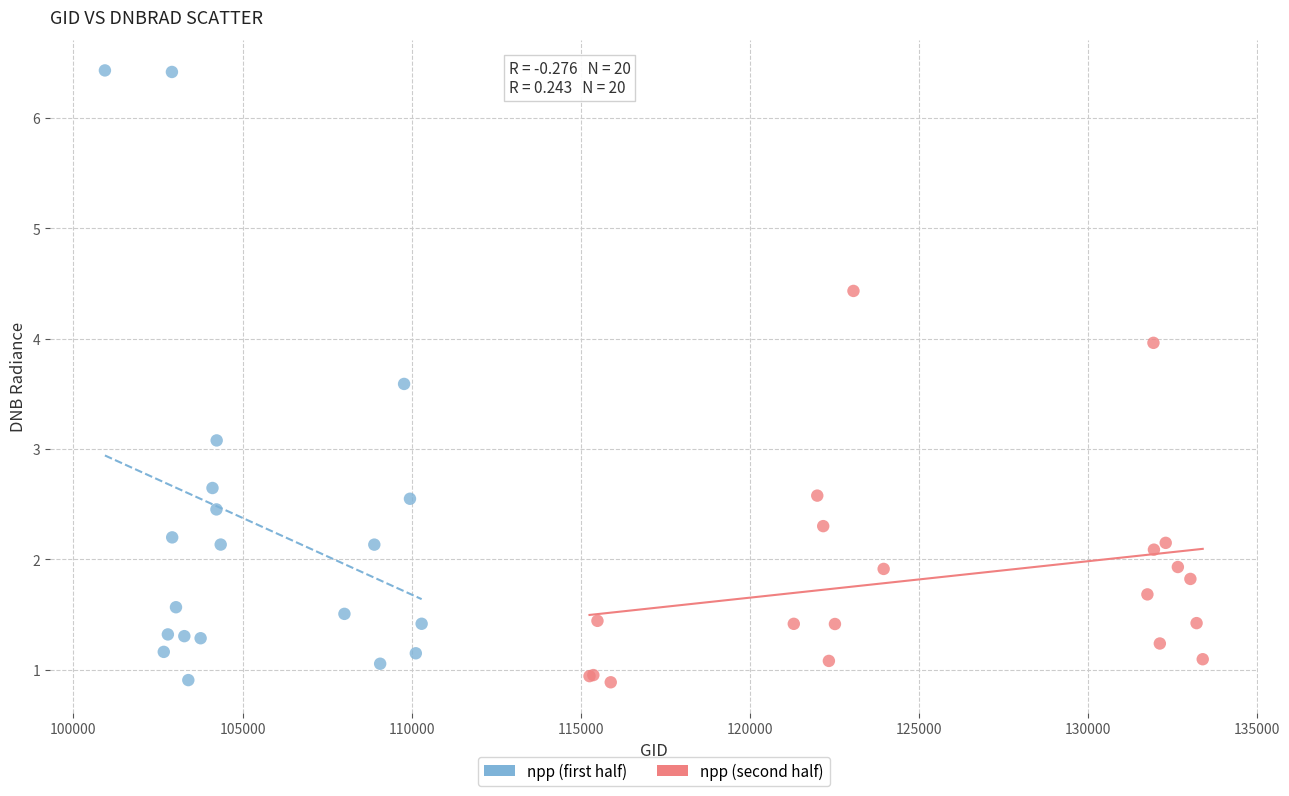

What are all the series names shown in the legend?

npp (first half), npp (second half)